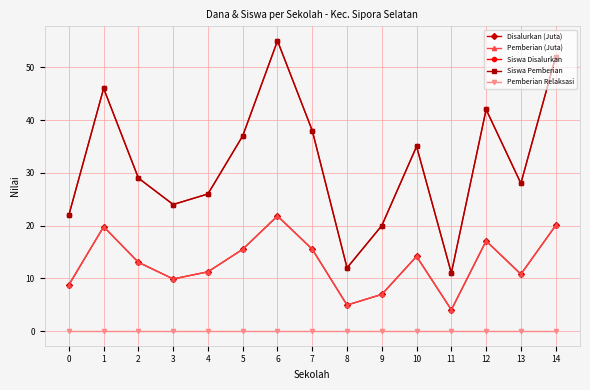

What is the greatest value displayed?

55.0